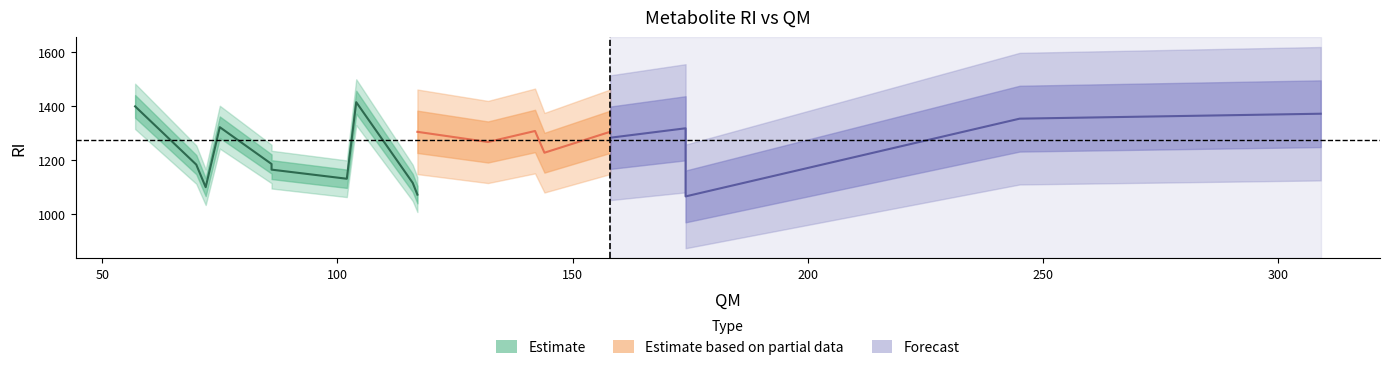

At how many categories does at least one series exceed 1032?

20